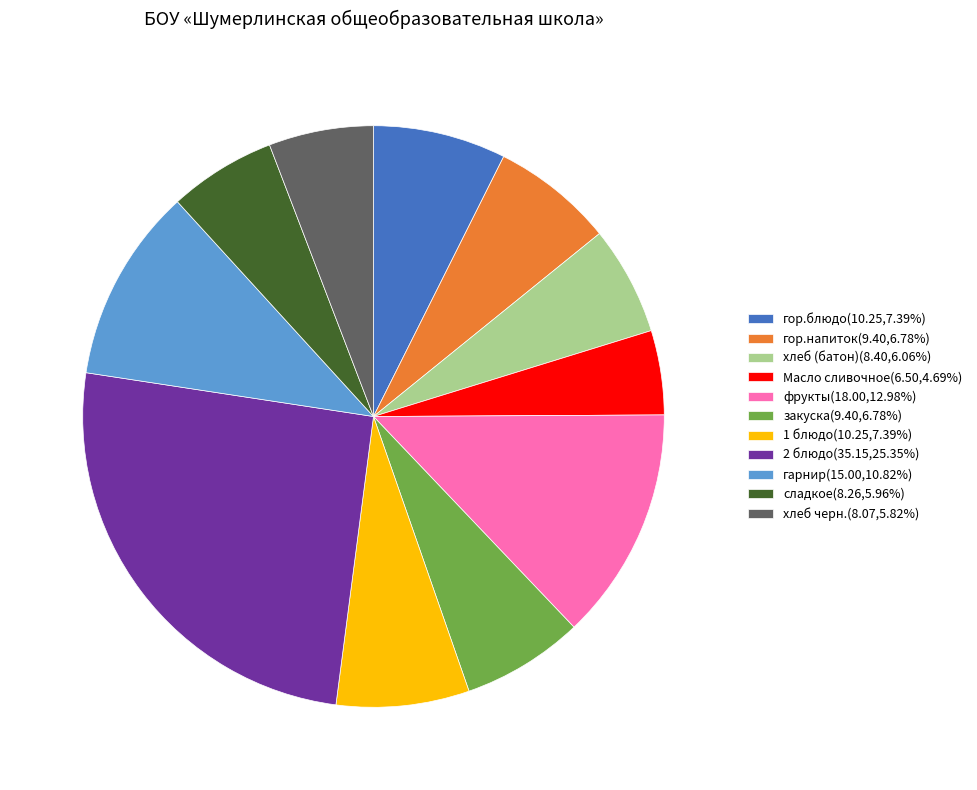

Which category has the smallest portion of the pie?

Масло сливочное